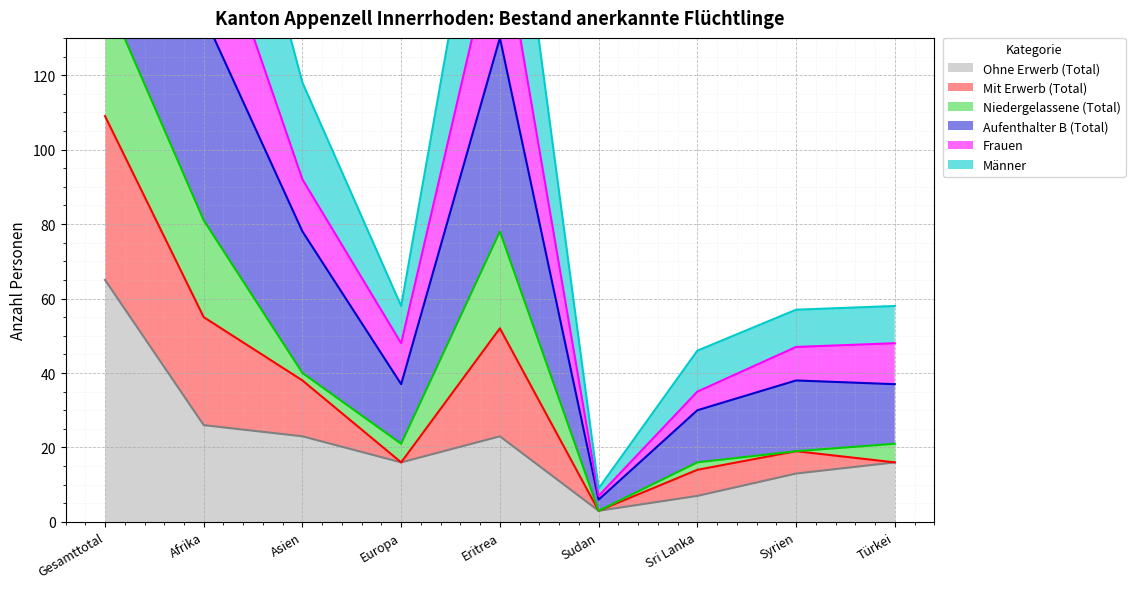

In Frauen, how many points are lower than both neighbors (excluding endpoints)?

2